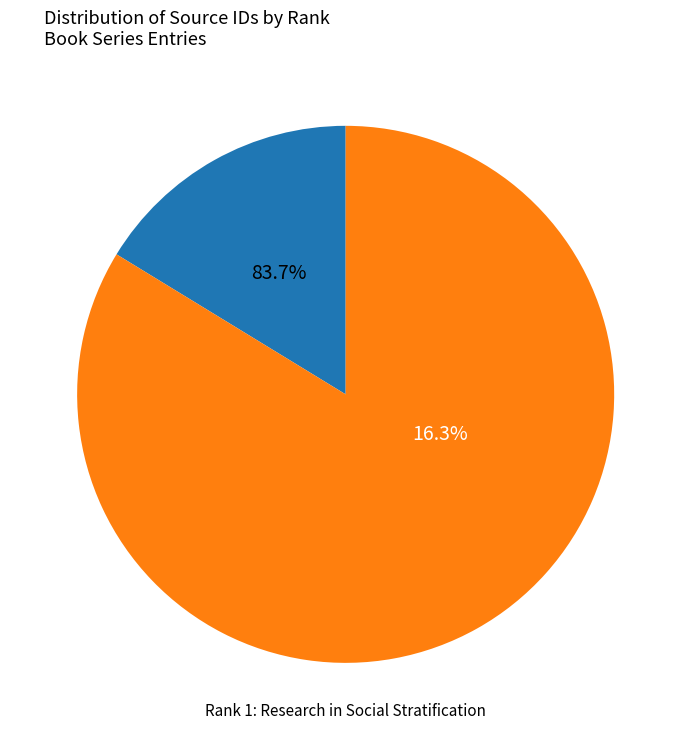

Which slice is the smallest?

Rank 1: Research in Social Stratification